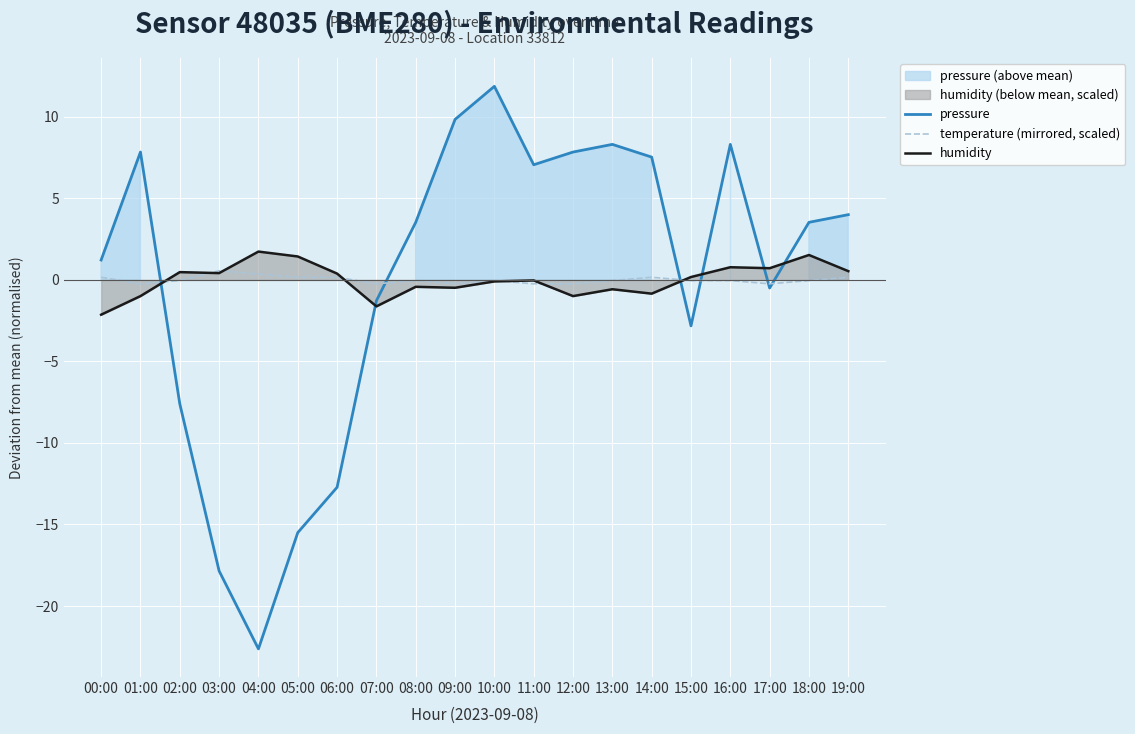

How many categories are shown in the chart?

20